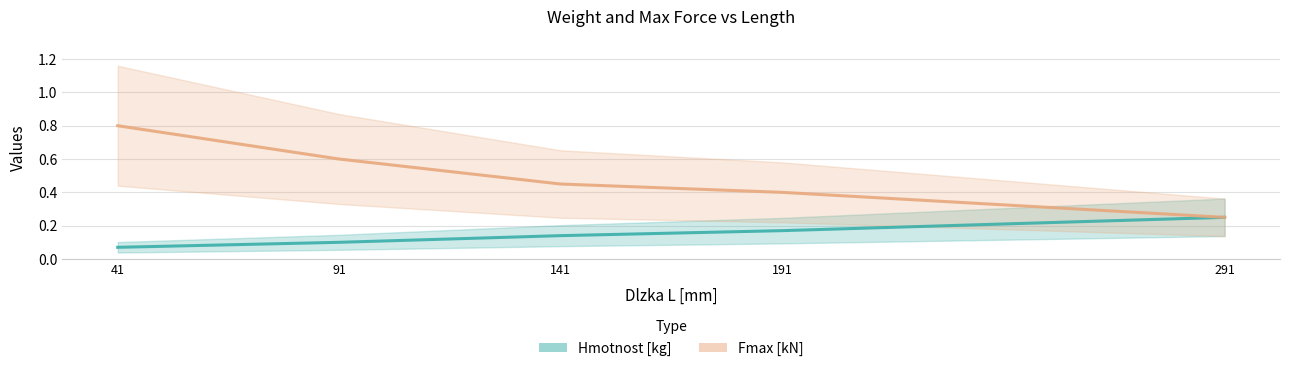

Reading right to left, what are all the values shown in this chart?

Hmotnost [kg]: 291=0.2	191=0.2	141=0.1	91=0.1	41=0.1
Fmax [kN]: 291=0.2	191=0.4	141=0.5	91=0.6	41=0.8